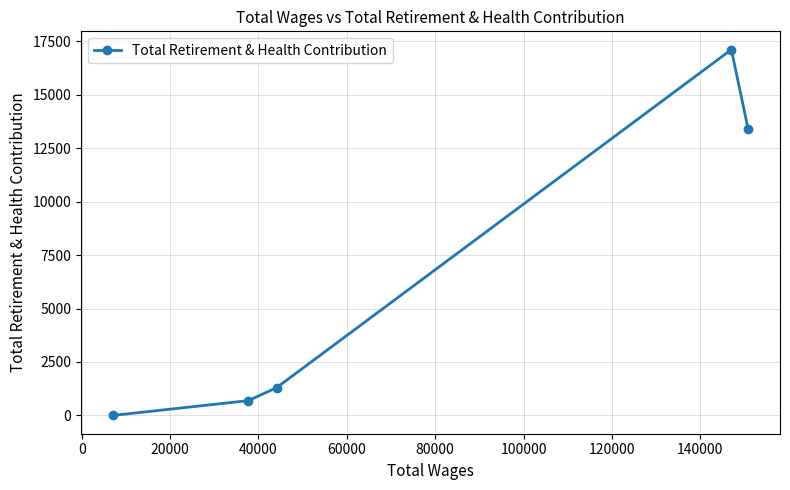

What is the maximum value shown in the chart?

17110